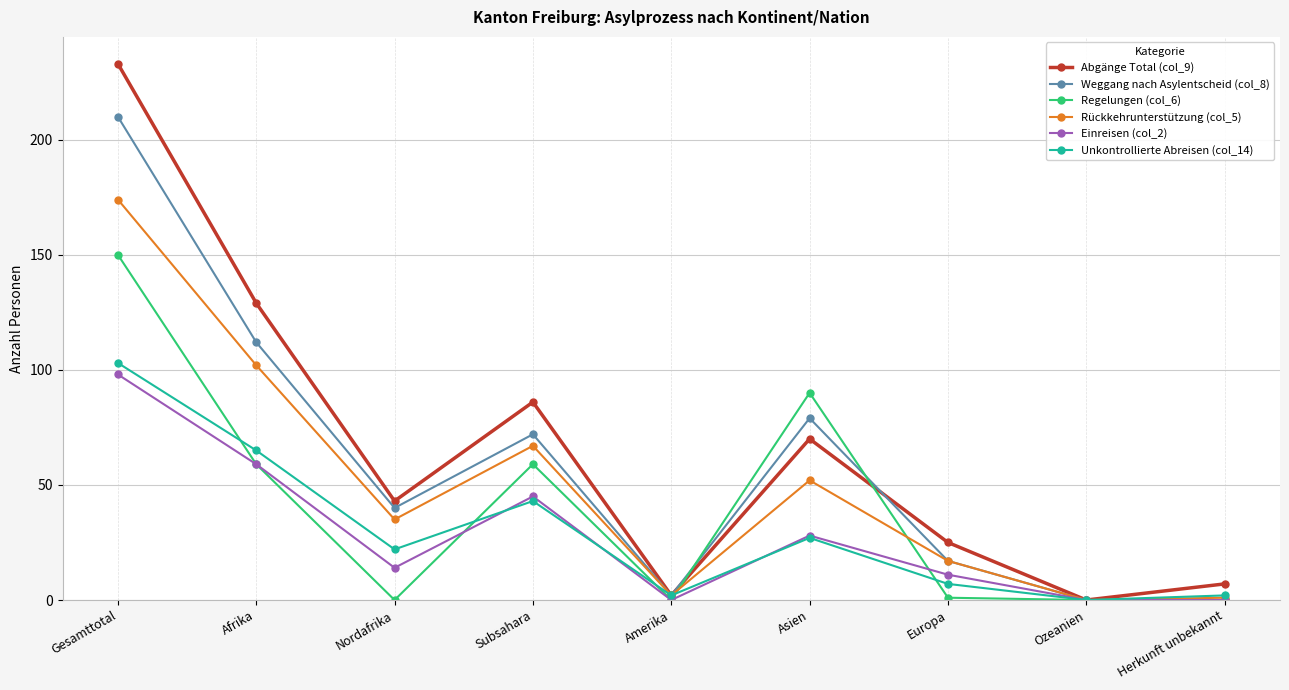

Which series has the largest range (max minus min)?

Abgänge Total (col_9)